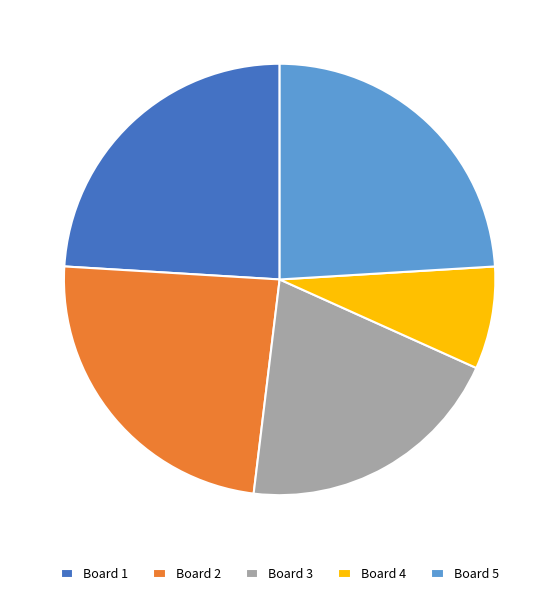

Combined, do Board 2 and Board 1 account for over 50%?

No